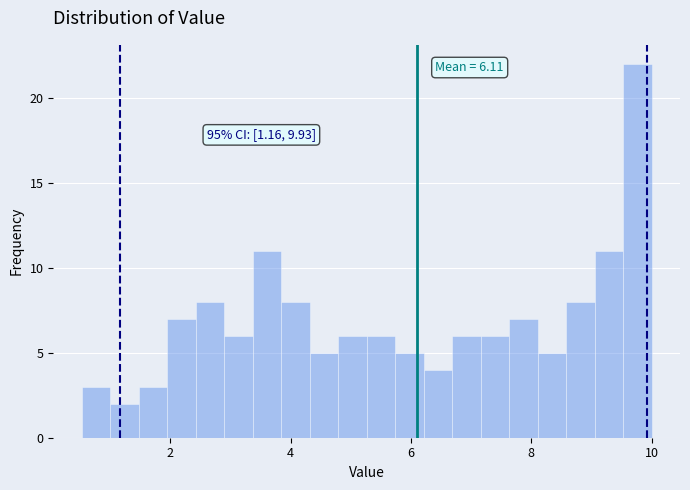

Around what value on the x-axis is the tallest bar? Give the approximate position of its centre, as read against the axis.

9.8